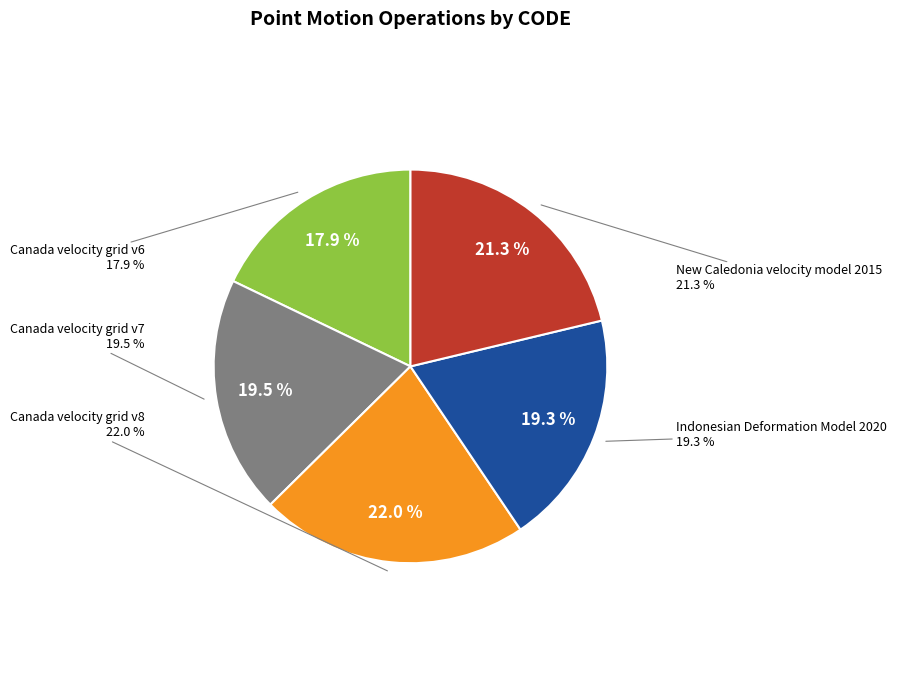

To the nearest percent, what is the average slice percentage?

20%